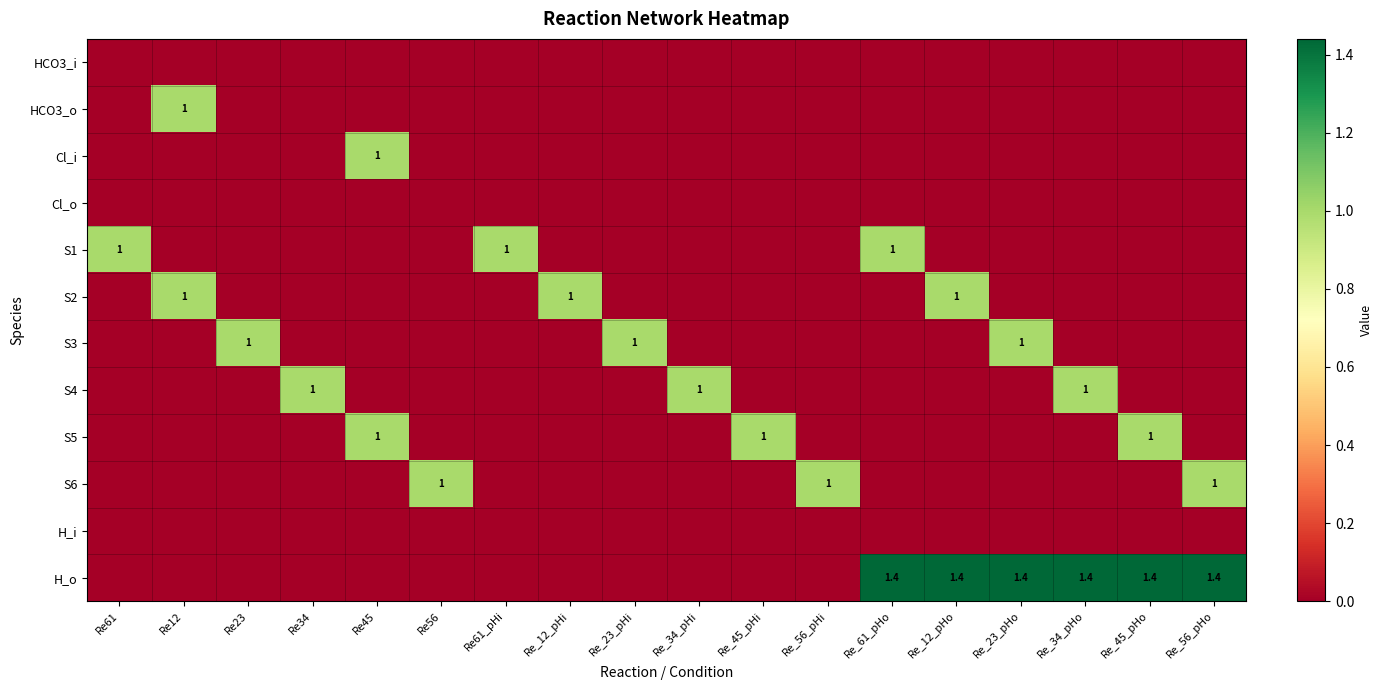

The value of S6 at Re61 is 0.0. True or false?

True